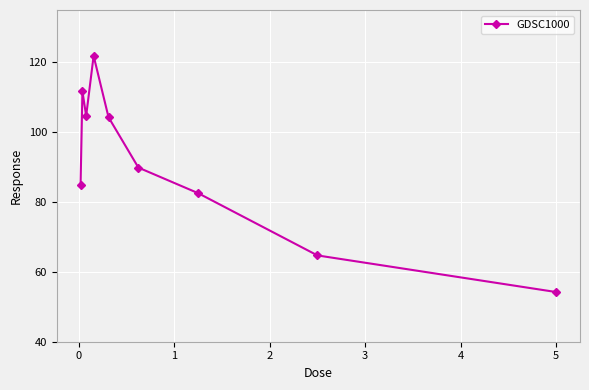

What is the minimum value shown in the chart?

54.2